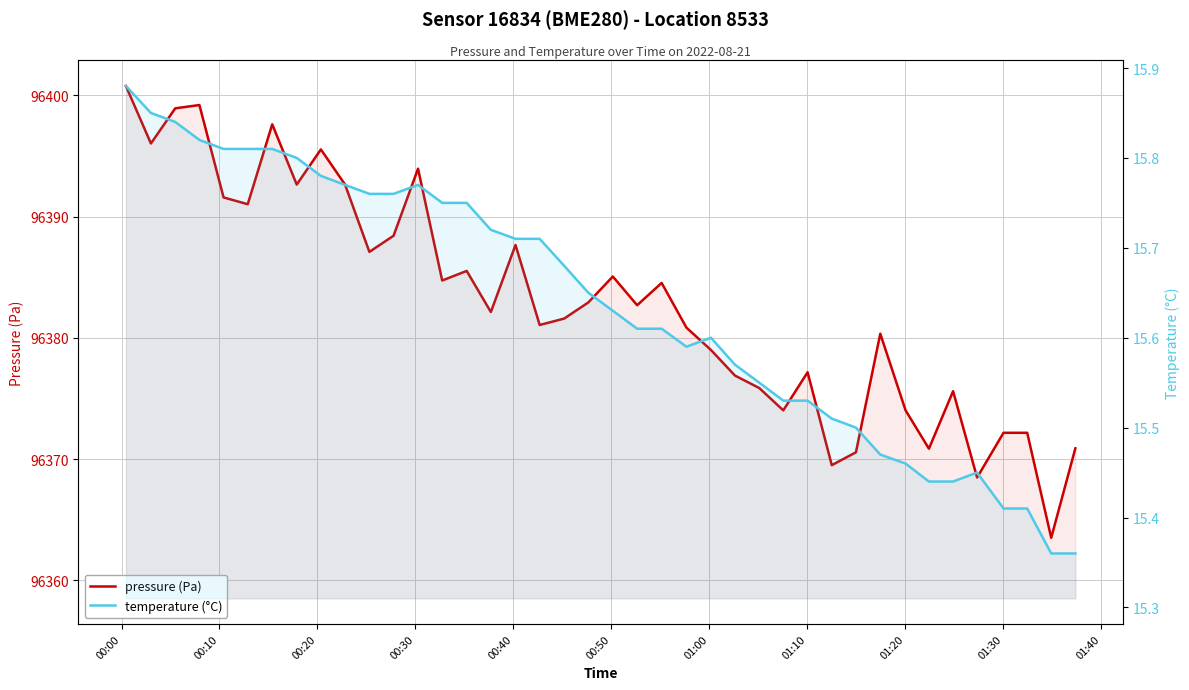

At which category does the chart reach its peak across all series?

00:00